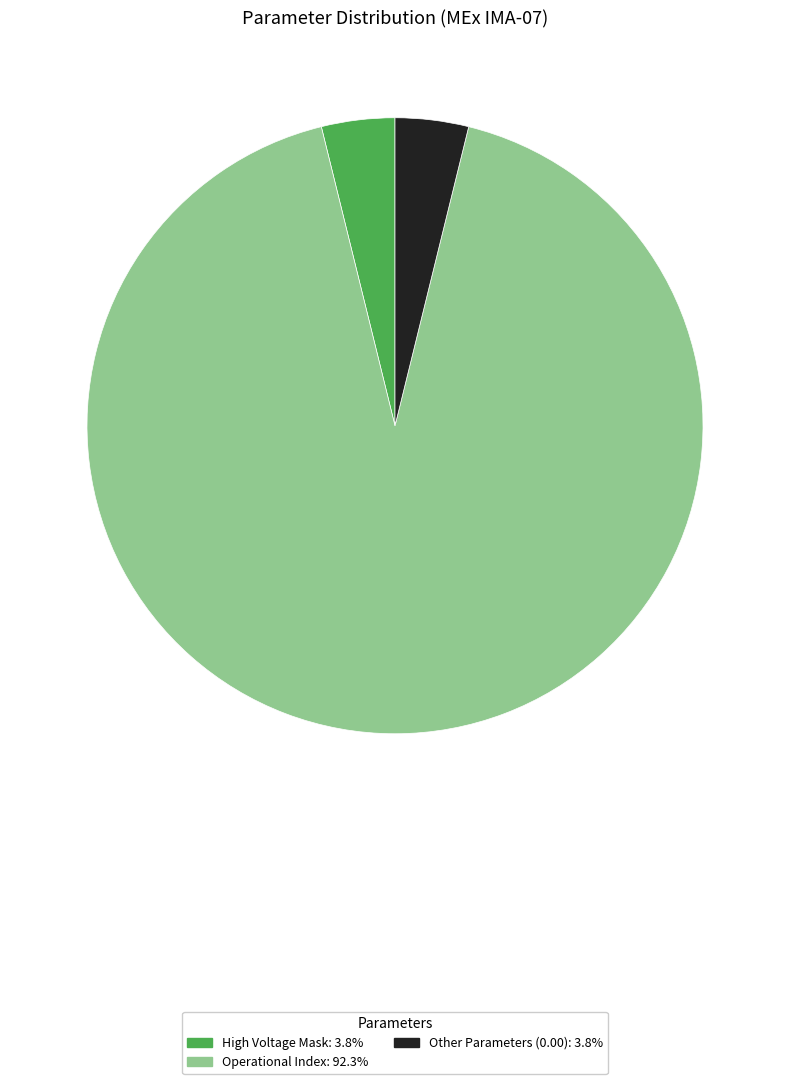

How many segments does this pie chart have?

3